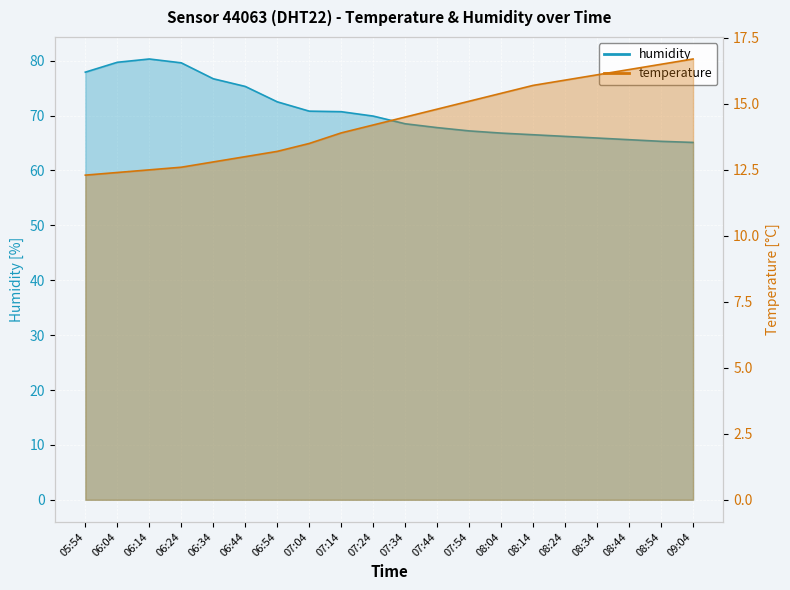

Which series has the largest total across all categories?

humidity